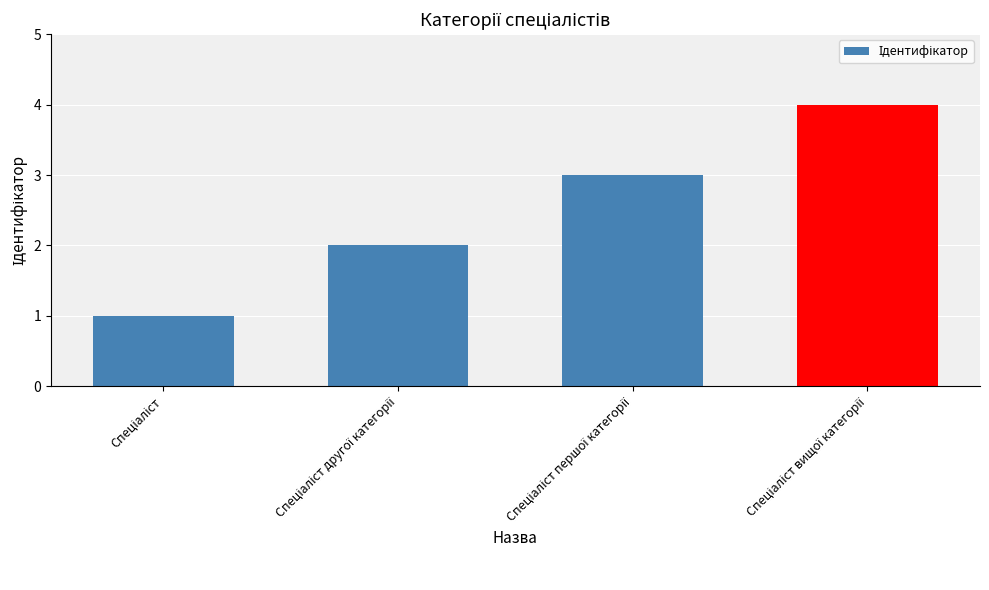

What is the maximum value shown in the chart?

4